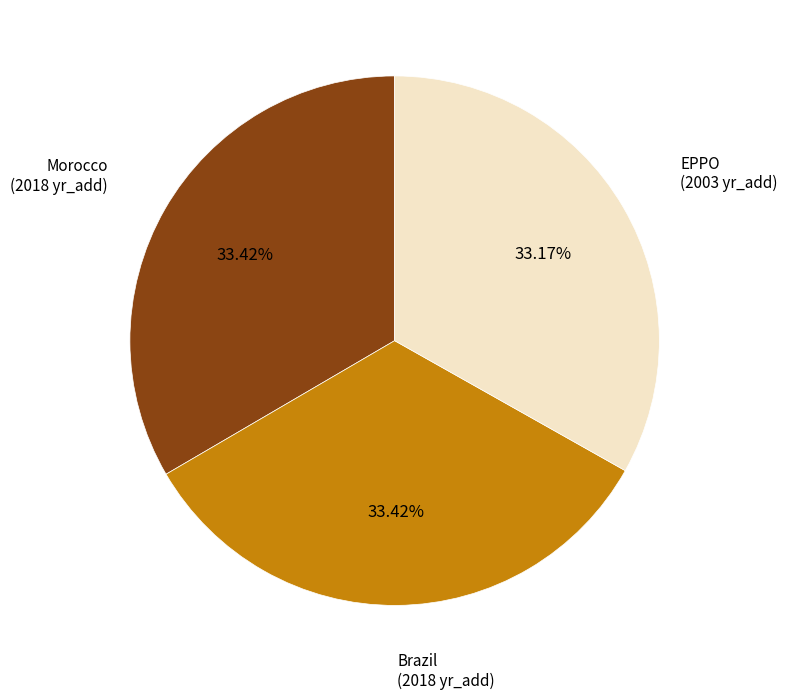

Do EPPO and Morocco together represent more than half of the pie?

Yes